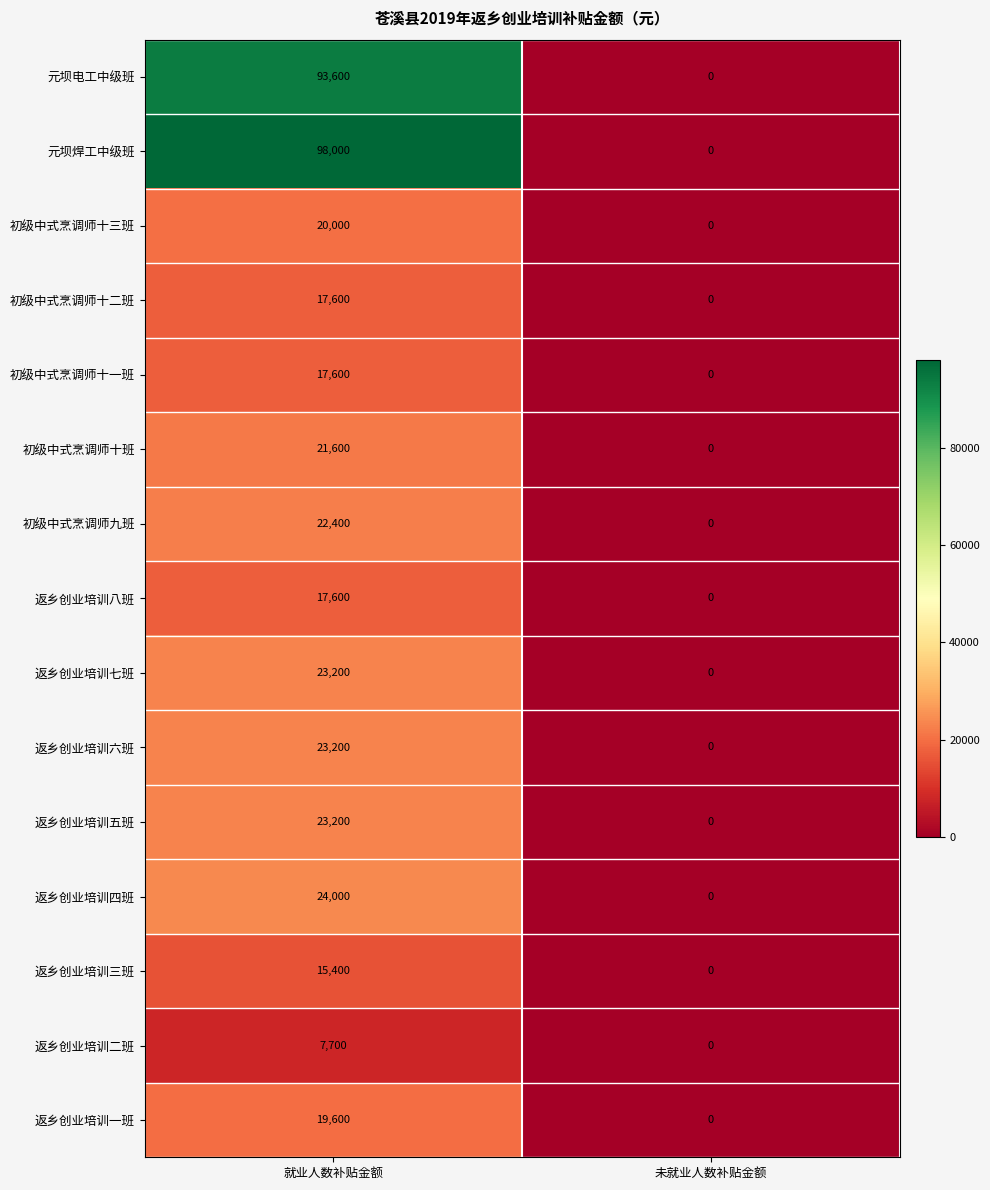

Reading right to left, extract all data points from this chart.

元坝电工中级班: 0	93600
元坝焊工中级班: 0	98000
初级中式烹调师十三班: 0	20000
初级中式烹调师十二班: 0	17600
初级中式烹调师十一班: 0	17600
初级中式烹调师十班: 0	21600
初级中式烹调师九班: 0	22400
返乡创业培训八班: 0	17600
返乡创业培训七班: 0	23200
返乡创业培训六班: 0	23200
返乡创业培训五班: 0	23200
返乡创业培训四班: 0	24000
返乡创业培训三班: 0	15400
返乡创业培训二班: 0	7700
返乡创业培训一班: 0	19600